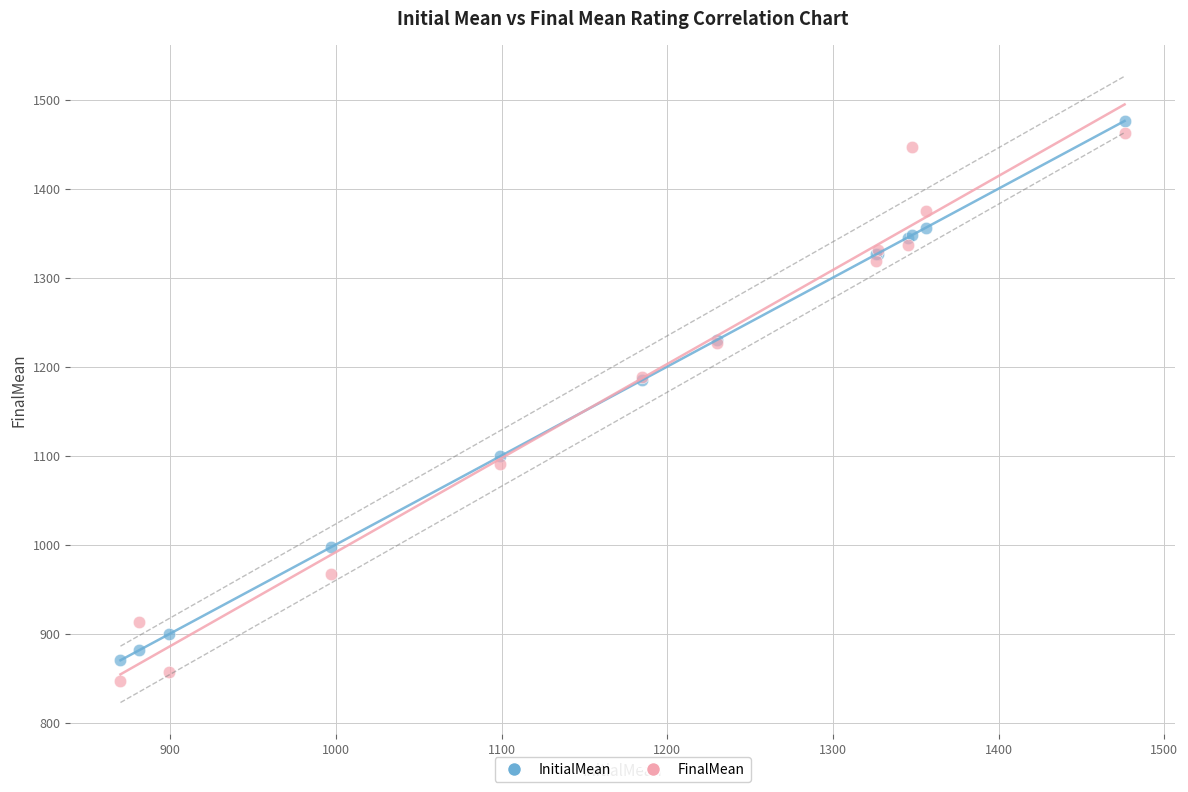

Which series has the widest spread of Y values?

FinalMean